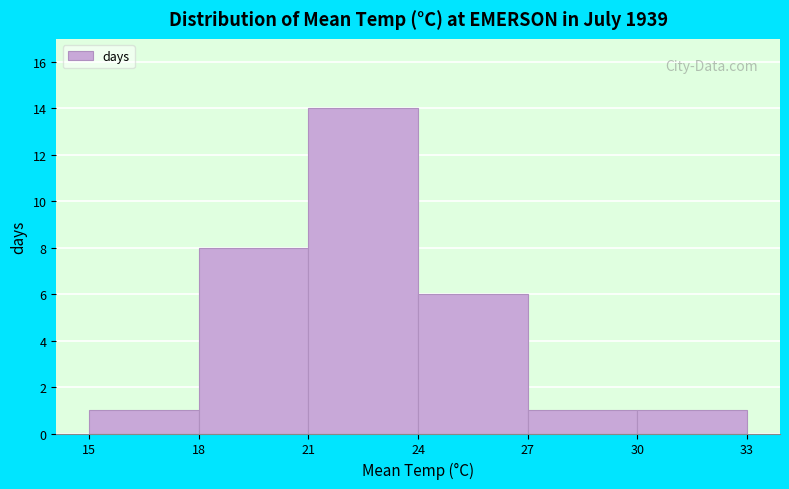

What is the height of the bar covering 15 to 18 on the x-axis? The values are not printed on the chart, so give them approximately, as read against the axis.

1